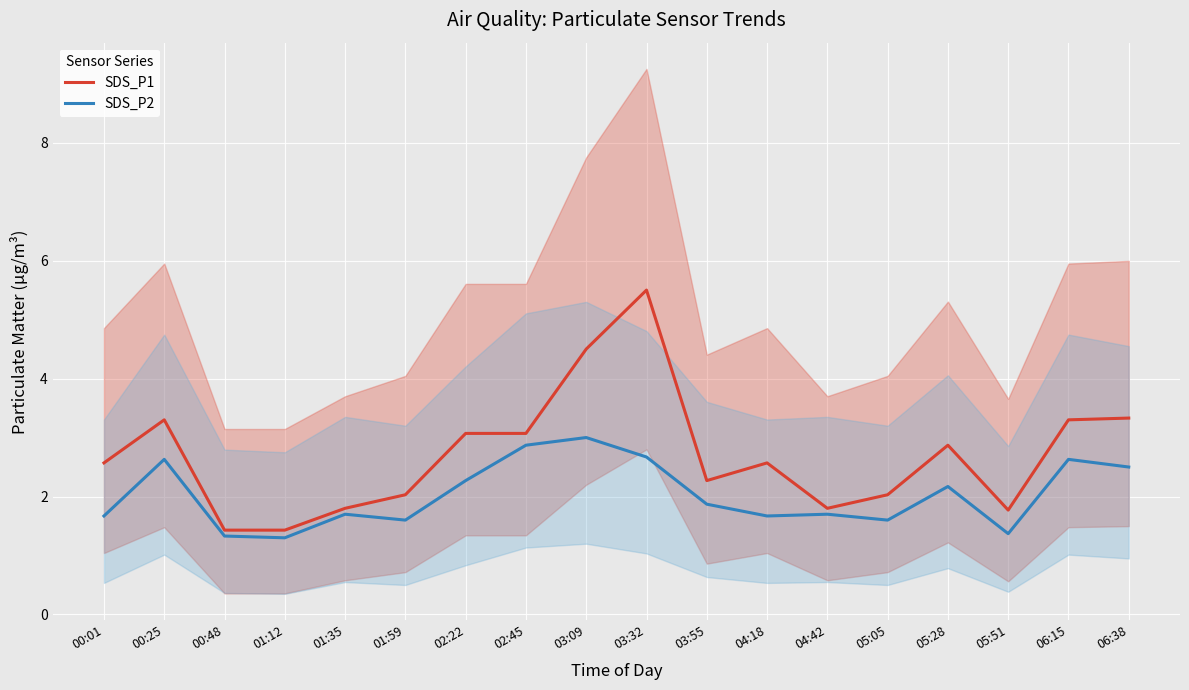

What is the sum of the SDS_P1 values at 01:59 and 04:42?

3.8